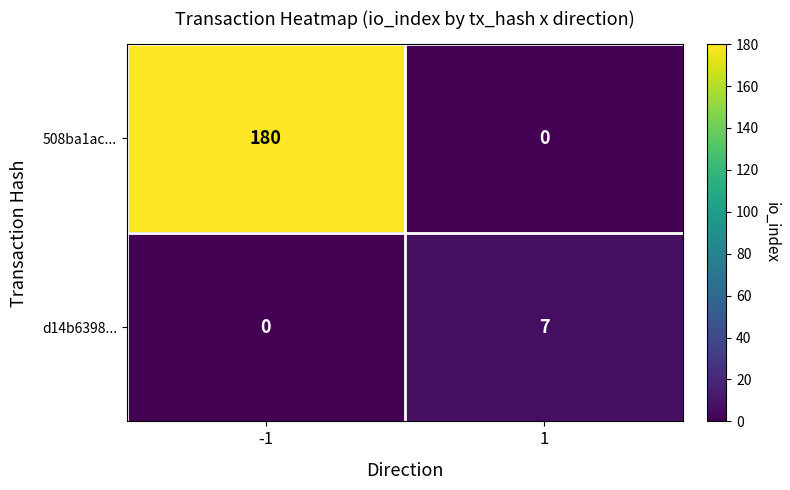

At which category is the sum across all series the highest?

-1